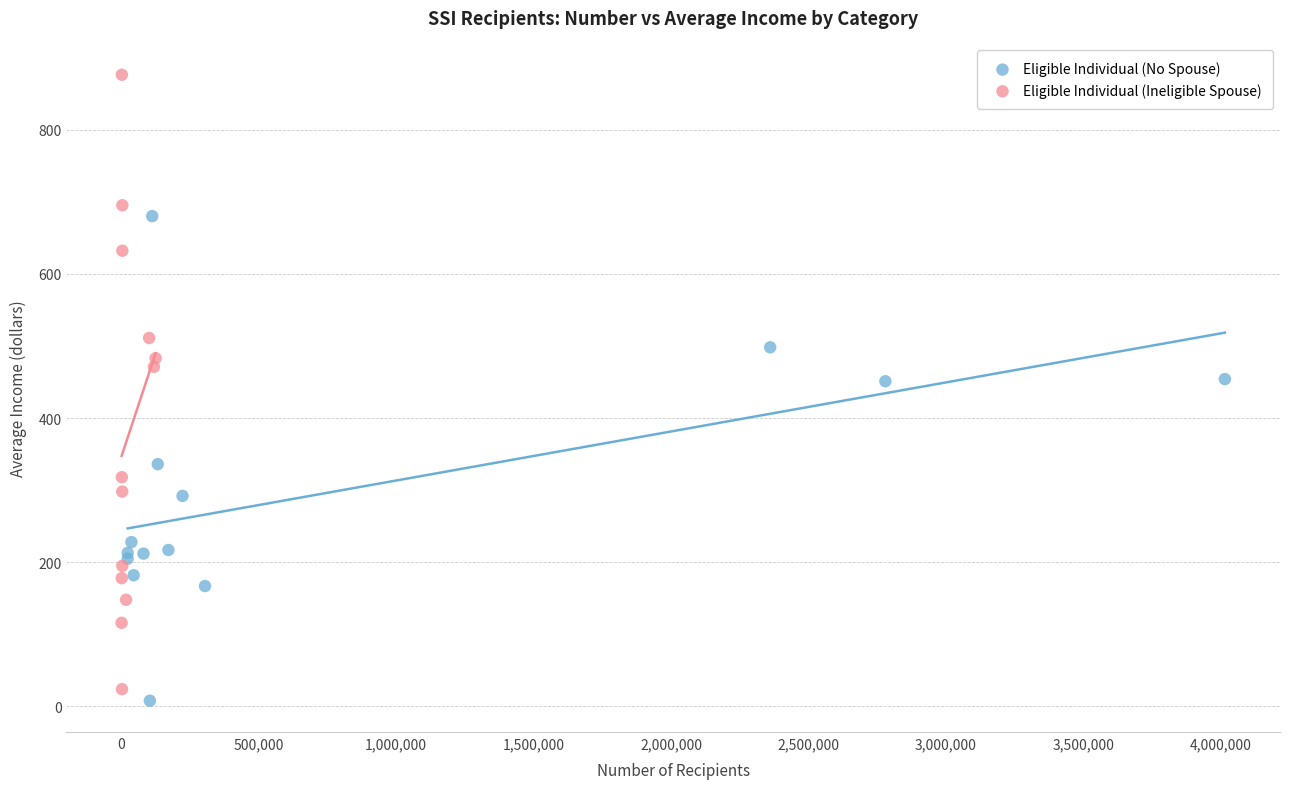

Which series contains the highest Y value?

Eligible Individual (Ineligible Spouse)